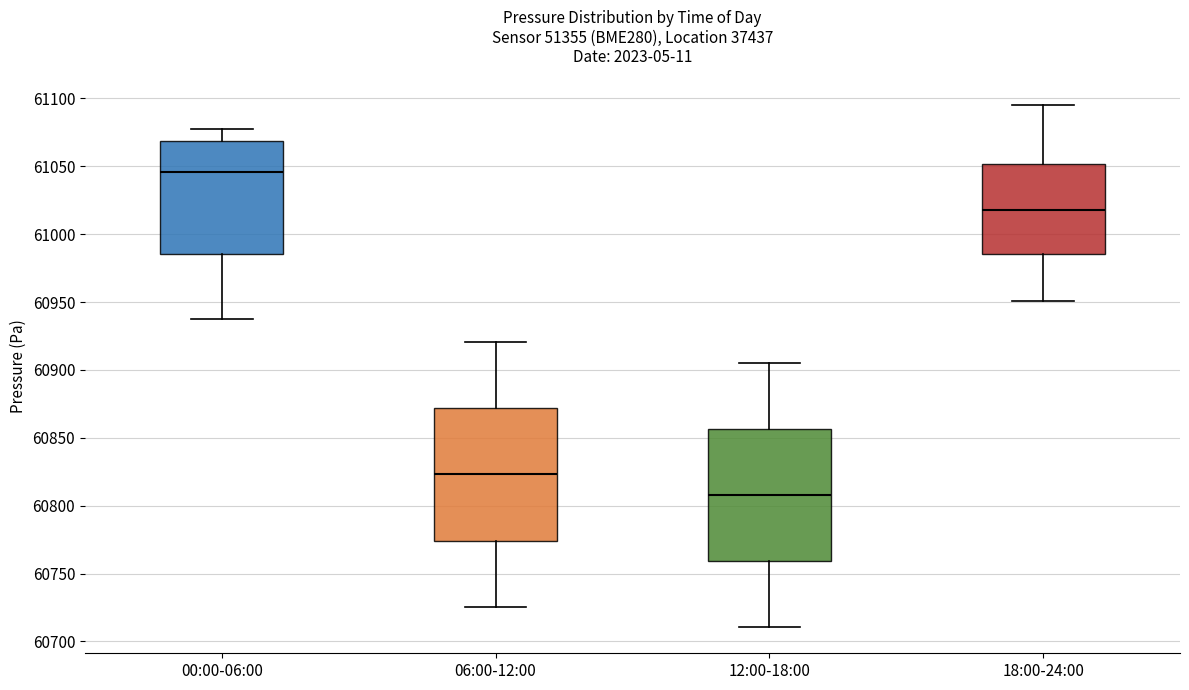

Reading left to right, read every box against the y-axis: the position of its median line, the range the box covers, and the ends of its whiskers. The values are not printed on the chart, so give them approximately, as read against the axis.

00:00-06:00: median 61045, box 60985 to 61070, whiskers 60935 to 61075
06:00-12:00: median 60825, box 60775 to 60870, whiskers 60725 to 60920
12:00-18:00: median 60810, box 60760 to 60855, whiskers 60710 to 60905
18:00-24:00: median 61020, box 60985 to 61050, whiskers 60950 to 61095